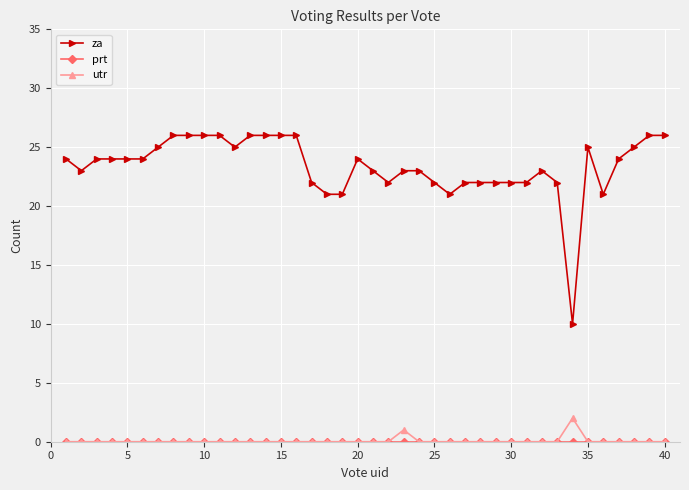

Is this an area chart (filled region under the line)?

No